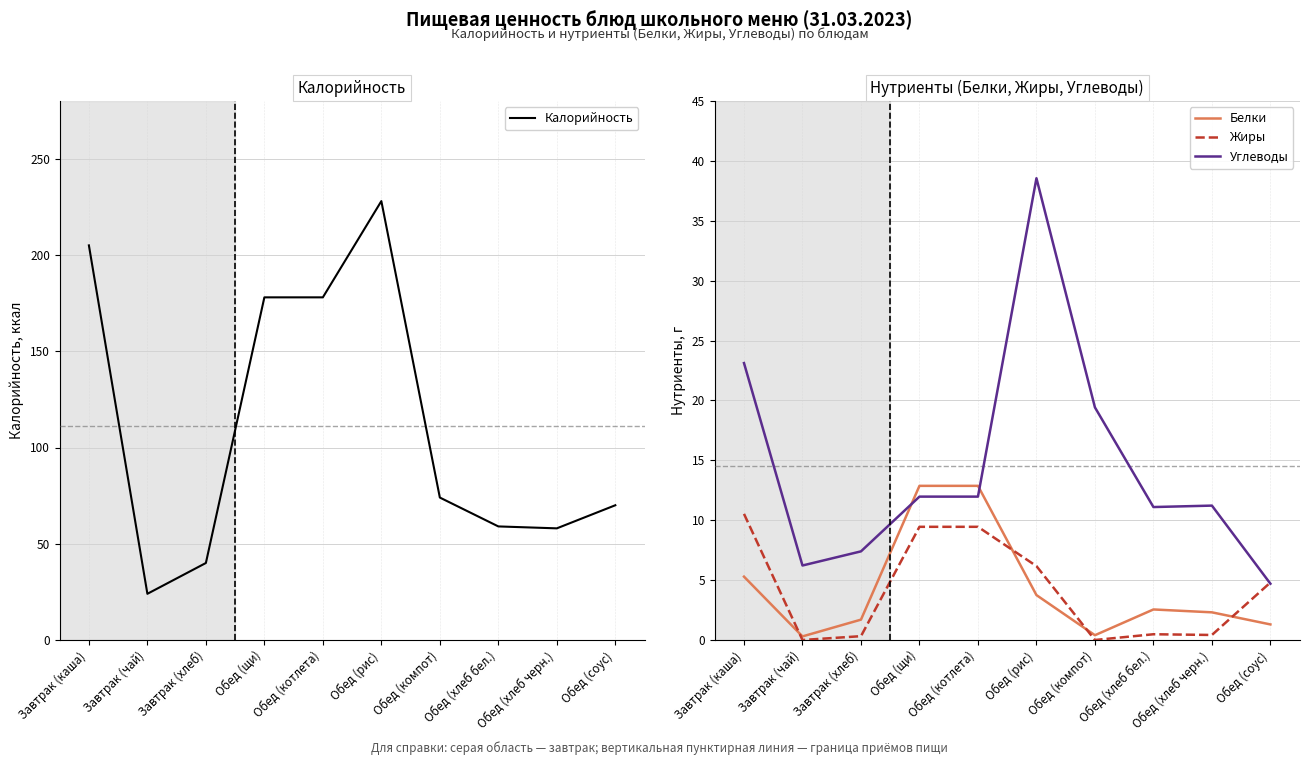

True or false: Углеводы and Белки cross at least once.

True